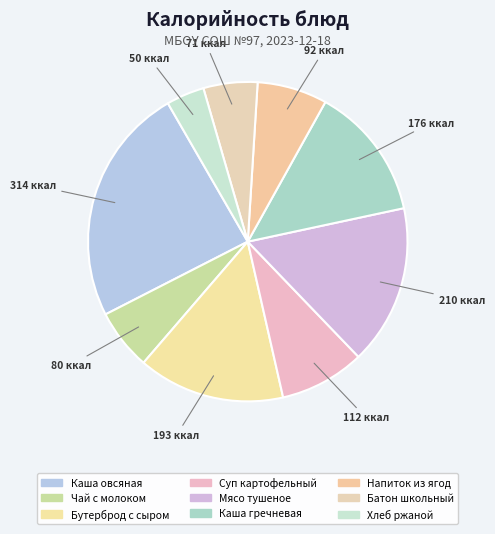

Rank the categories by value from lowest to highest.

Хлеб ржаной, Батон школьный, Чай с молоком, Напиток из ягод, Суп картофельный, Каша гречневая, Бутерброд с сыром, Мясо тушеное, Каша овсяная